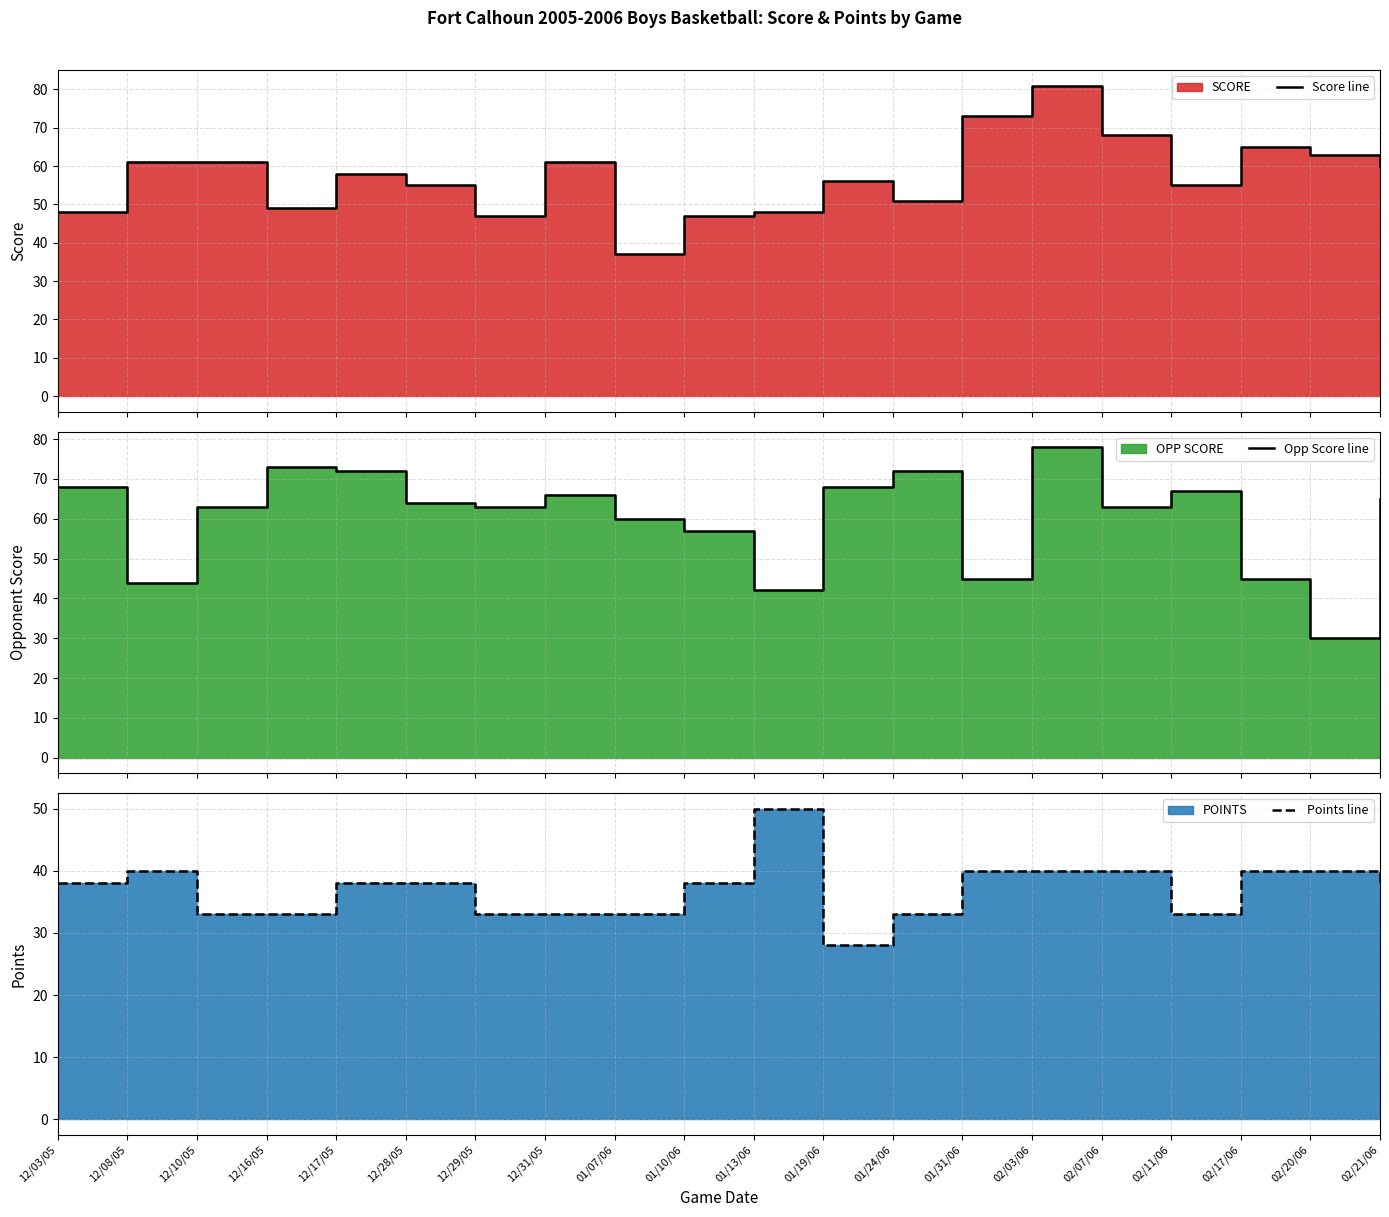

What is the sum of all Points line values?

739